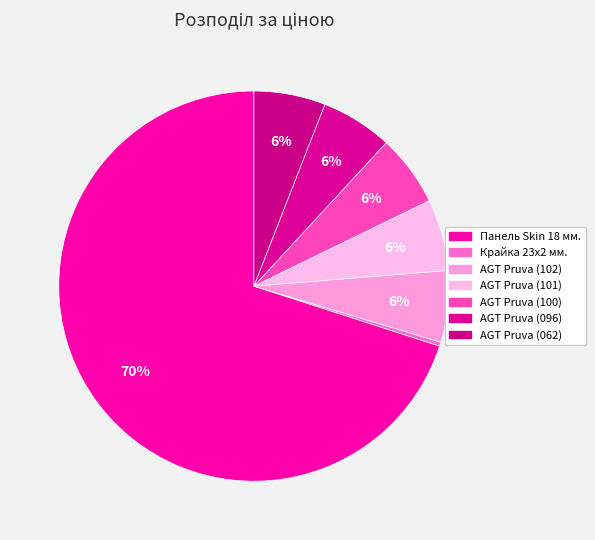

To the nearest percent, what is the average slice percentage?

14%